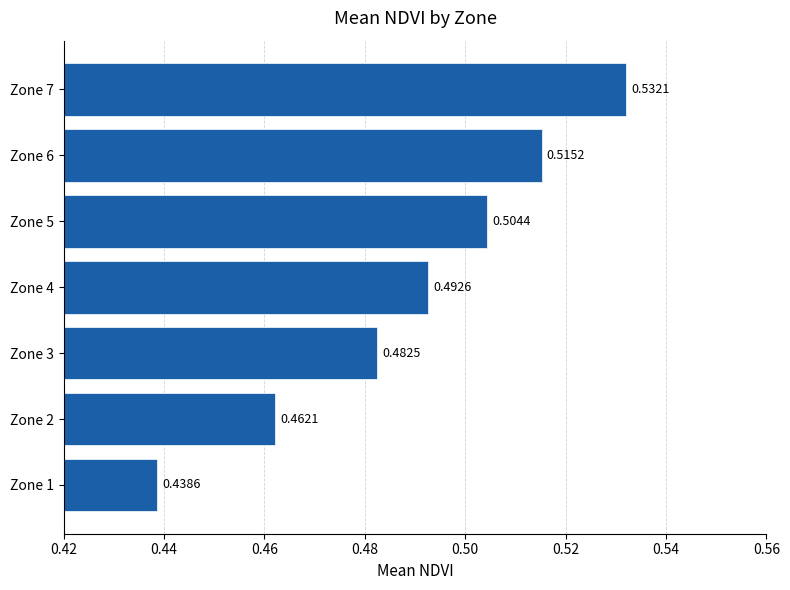

Rank the categories by value from highest to lowest.

Zone 7, Zone 6, Zone 5, Zone 4, Zone 3, Zone 2, Zone 1